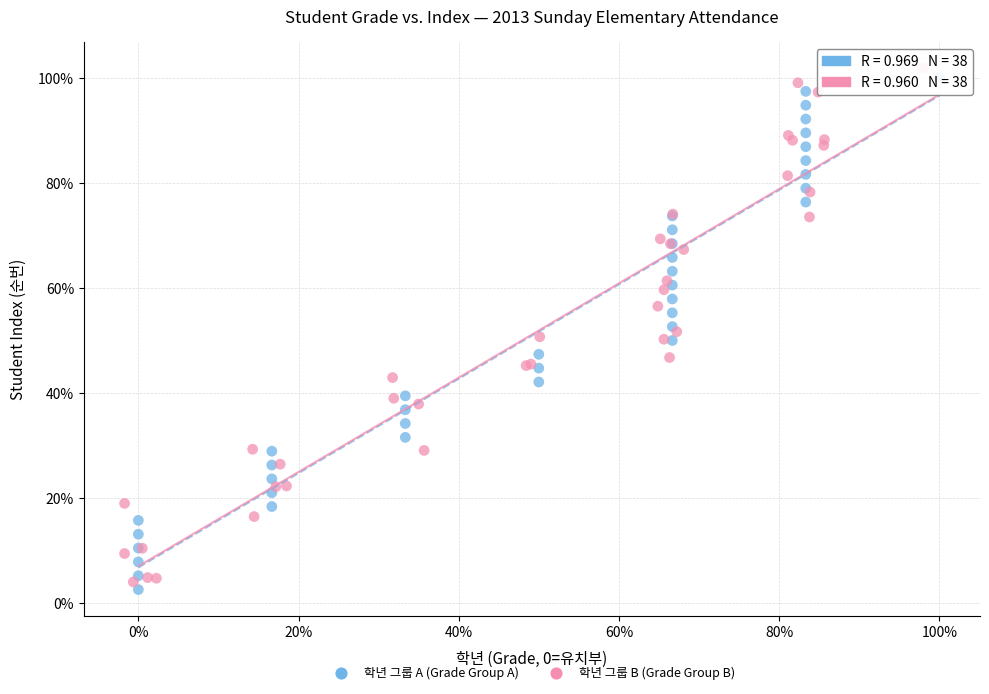

What are all the series names shown in the legend?

학년 그룹 A (Grade Group A), 학년 그룹 B (Grade Group B)